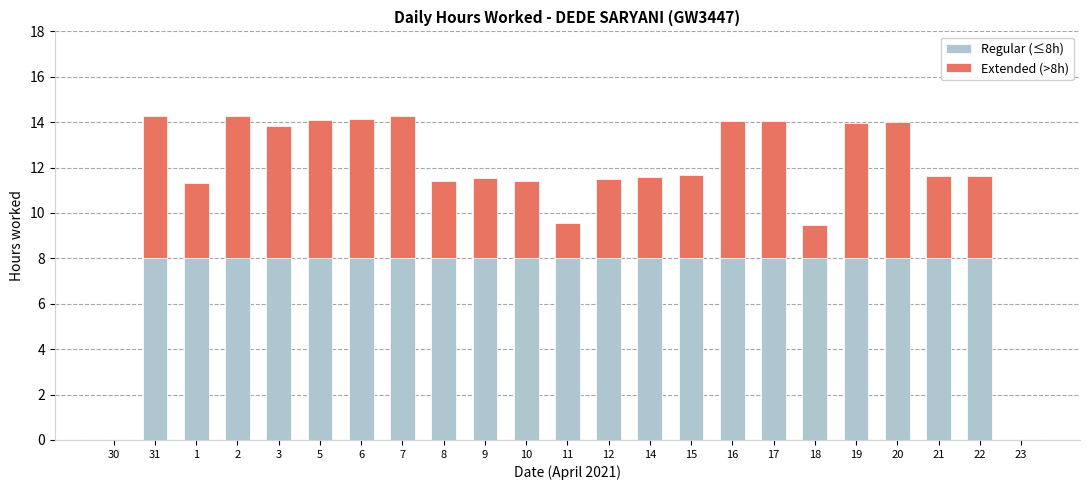

Count the number of data series in this chart.

2